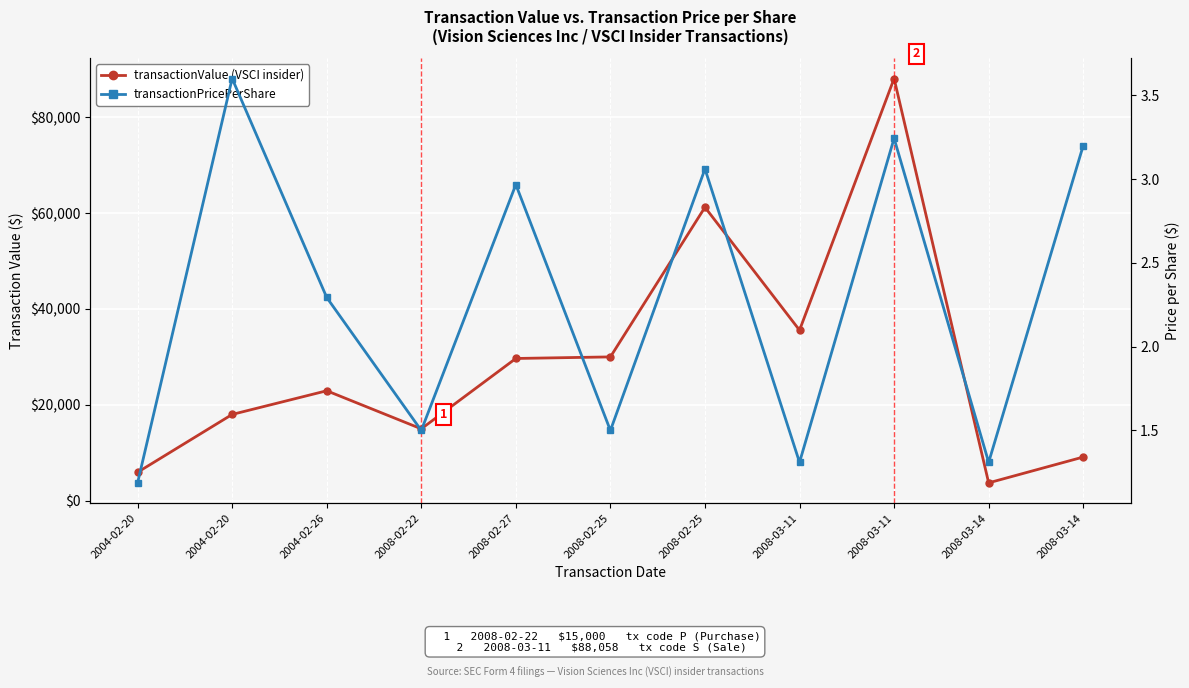

At which label is transactionPricePerShare closest to 2?

2004-02-26